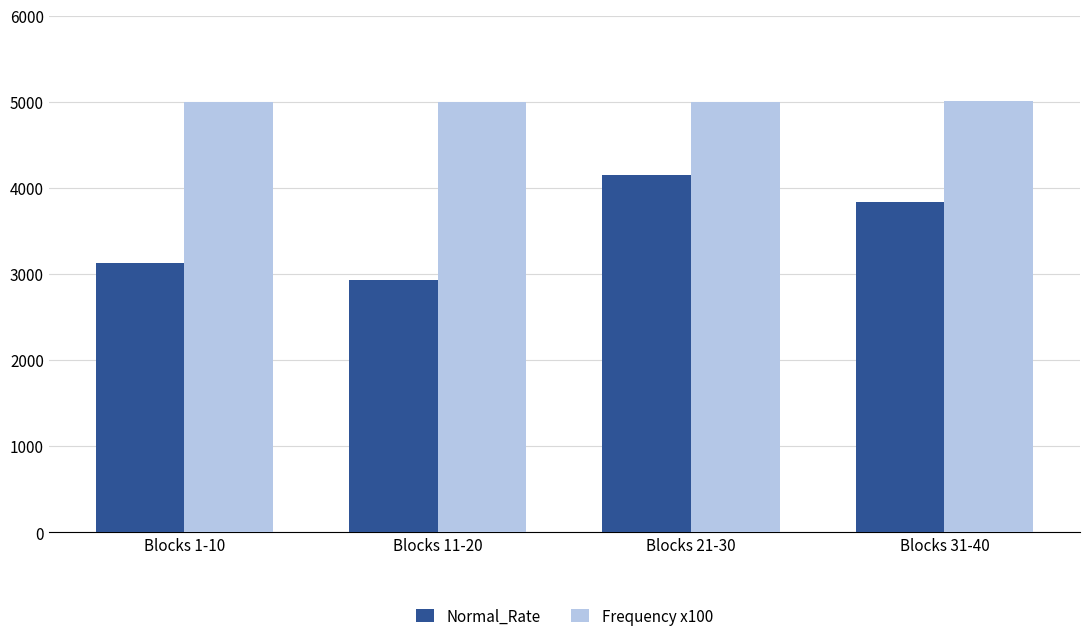

What position from the left is Blocks 31-40?

4